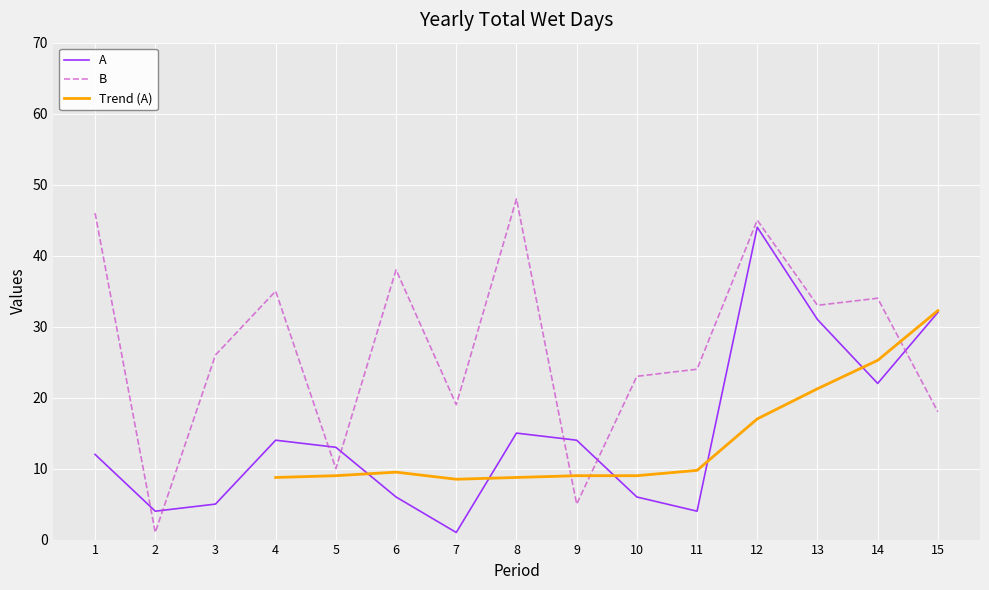

What is the value of the B point at the 1st from the left?

46